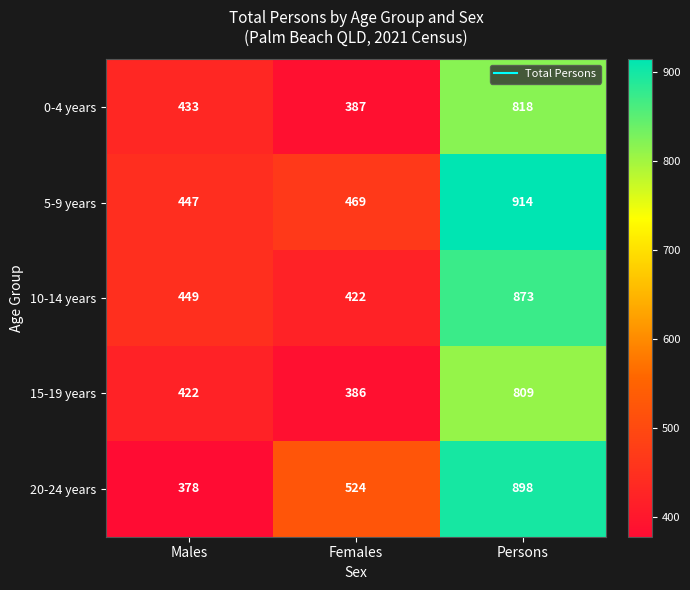

At which category is the sum across all series the highest?

Persons